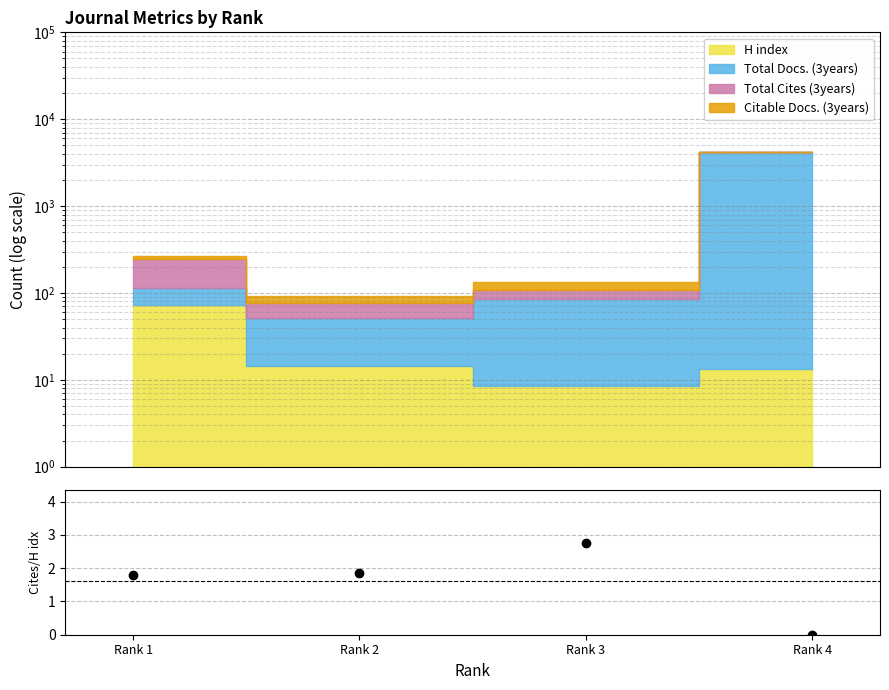

At which label is the value closest to 1?

Rank 1